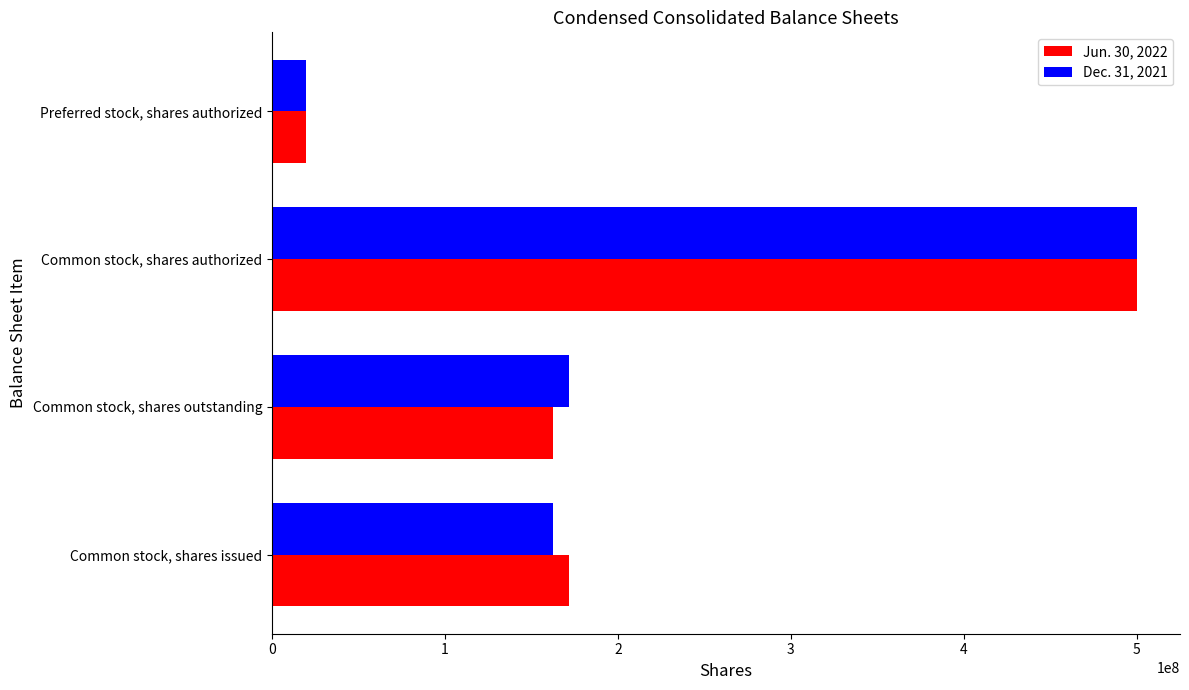

What is the highest value of the Dec. 31, 2021 series?

500000000